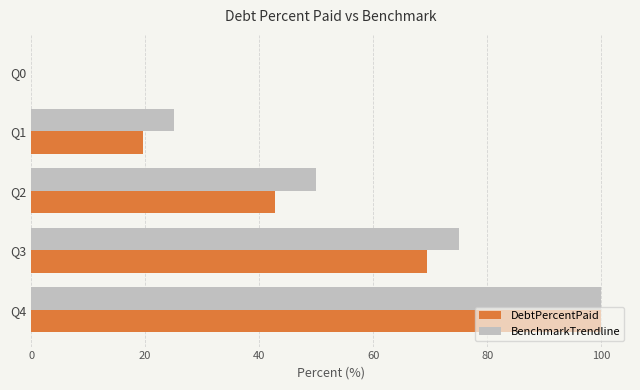

Where is BenchmarkTrendline nearest to the value 50?

Q2